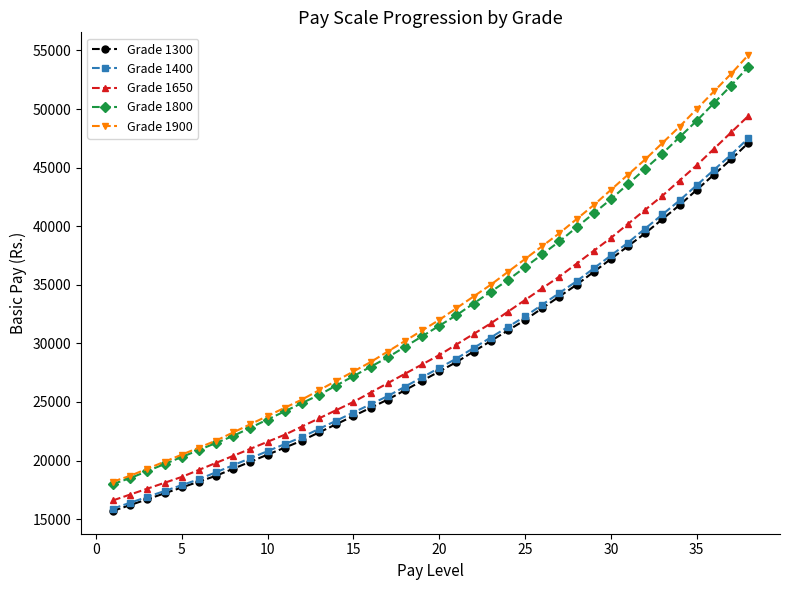

What is the greatest value displayed?

54600